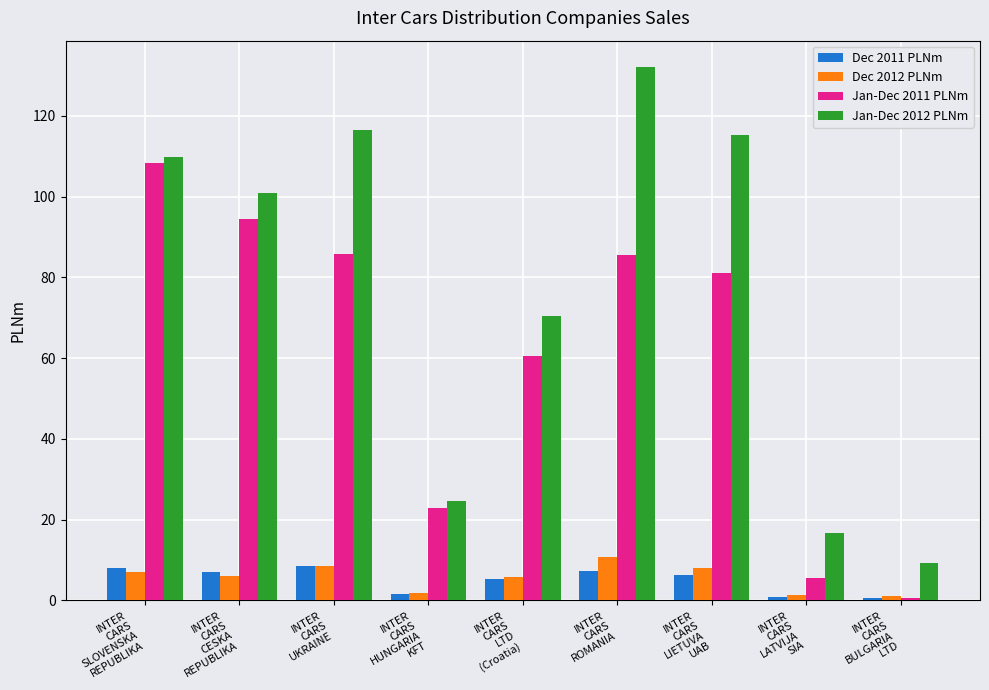

What is the label of the 8th bar from the right?

INTER
CARS
CESKA
REPUBLIKA